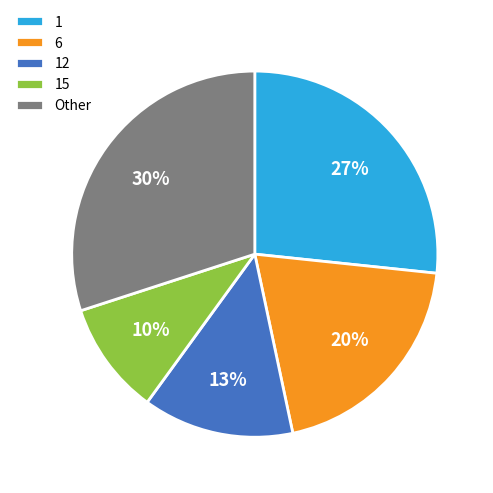

To the nearest percent, what is the difference between the 15 and 1 slice percentages?

17%